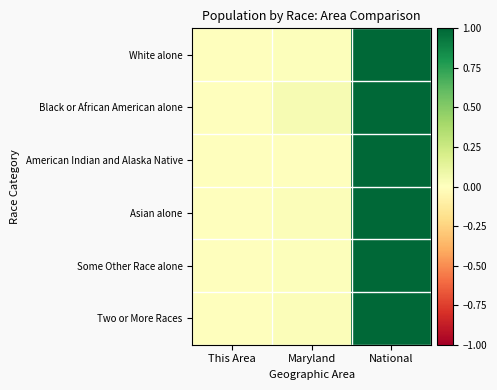

At which category is the sum across all series the highest?

National